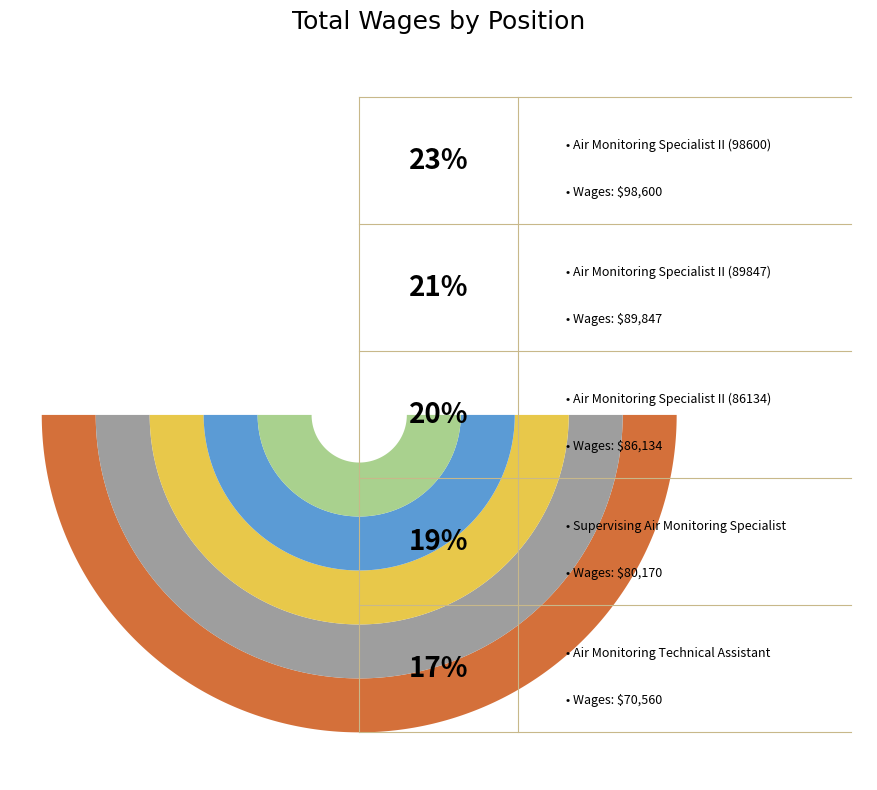

What is the smallest slice in the pie chart?

Air Monitoring Technical Assistant